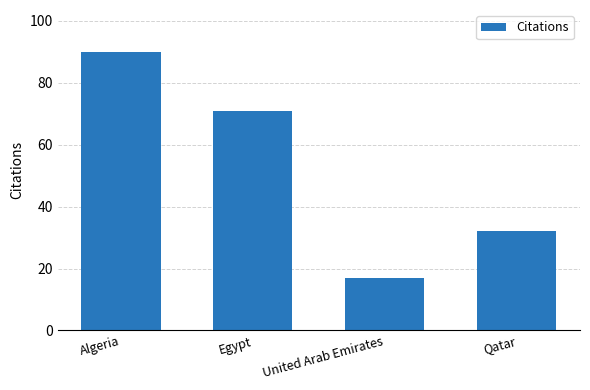

Approximately how many times larger is the value at Algeria compared to United Arab Emirates?

5.3